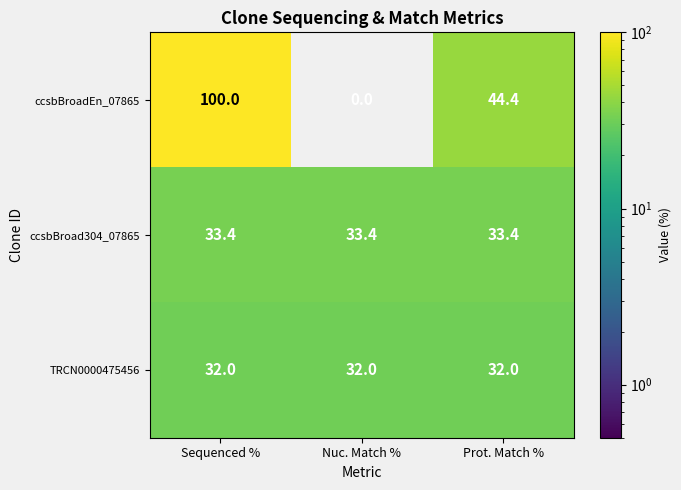

What is the total value across all series at Sequenced %?

165.4